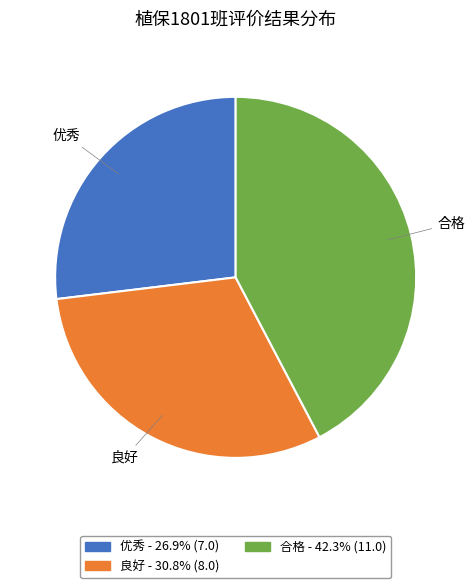

Combined, do 合格 and 优秀 account for over 50%?

Yes